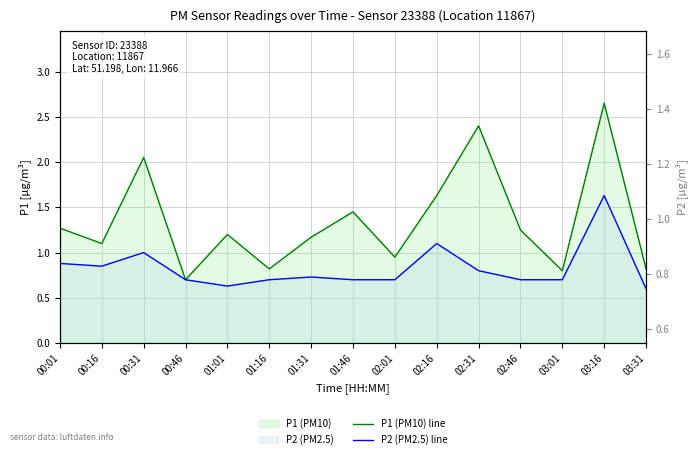

What is the difference between the P2 (PM2.5) line values at 00:46 and 03:31?

0.1